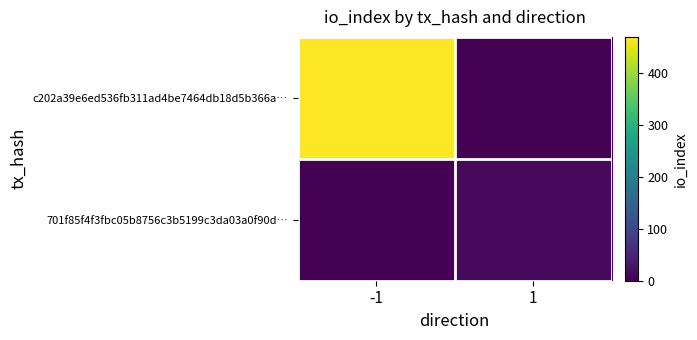

What is the total value across all series at -1?

470